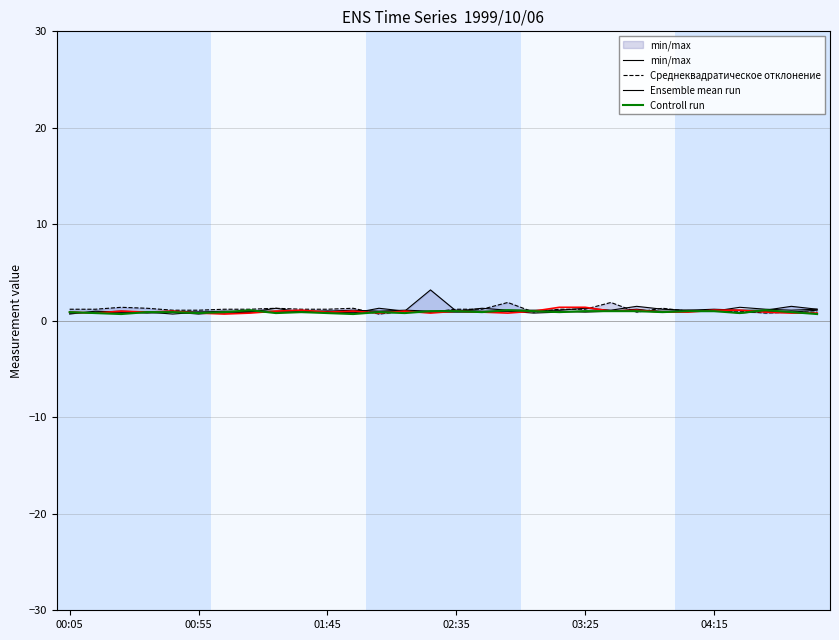

What is the highest value of the min/max series?

3.2